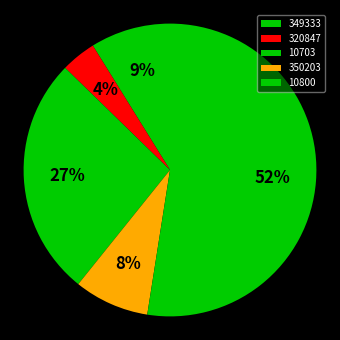

Which slice is the smallest?

320847